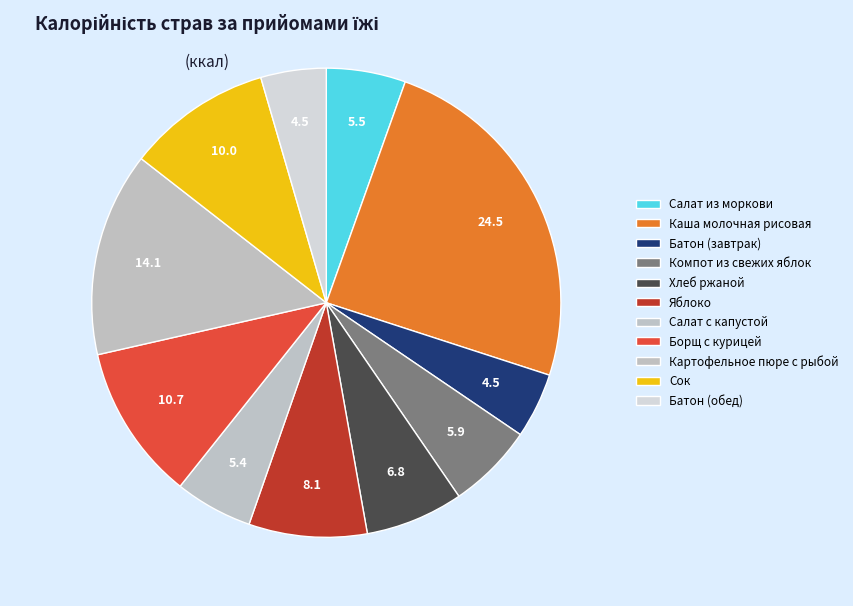

Is it true that Борщ с курицей is 11% of the pie?

True